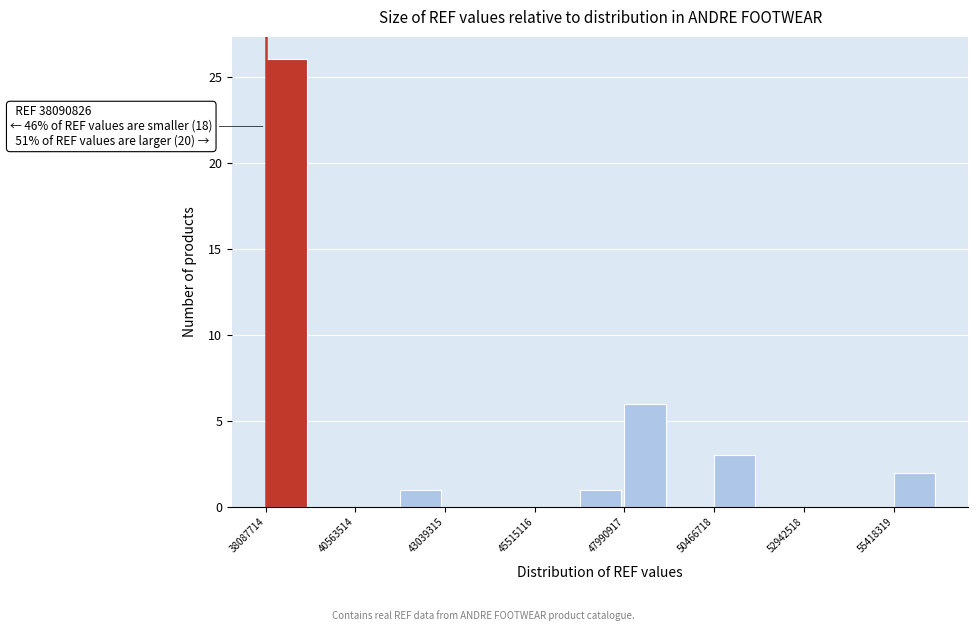

Around what value on the x-axis is the tallest bar? Give the approximate position of its centre, as read against the axis.

38500000